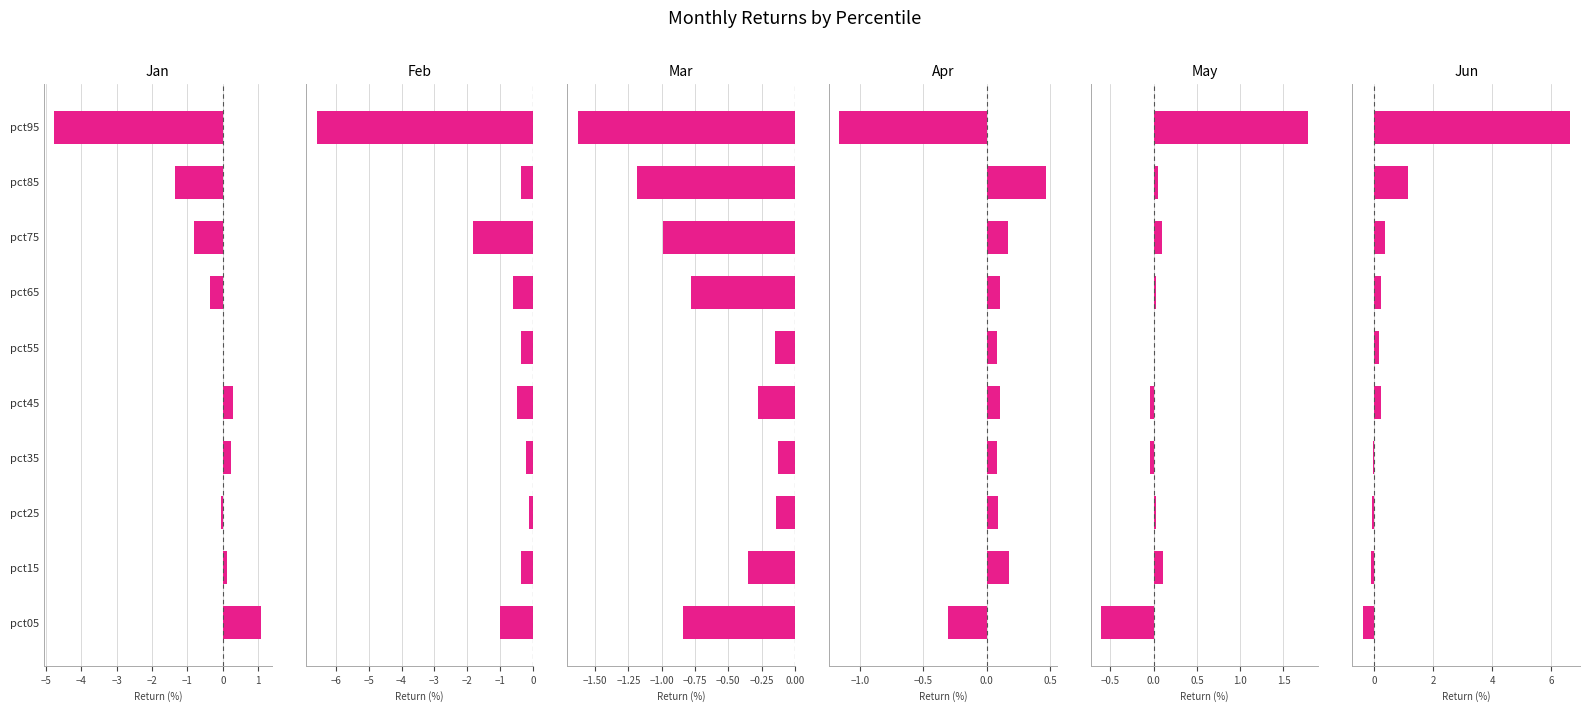

What is the value of the Jun bar at the 1st from the left?

-0.4